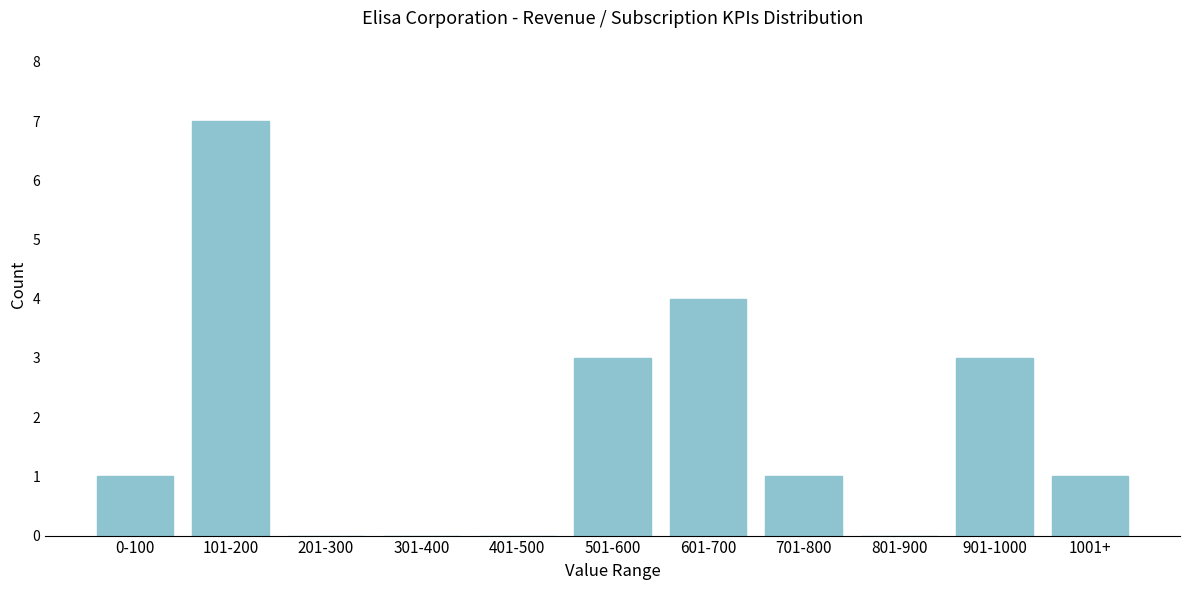

Reading left to right, what are all the values shown in this chart?

0-100=1	101-200=7	201-300=0	301-400=0	401-500=0	501-600=3	601-700=4	701-800=1	801-900=0	901-1000=3	1001+=1